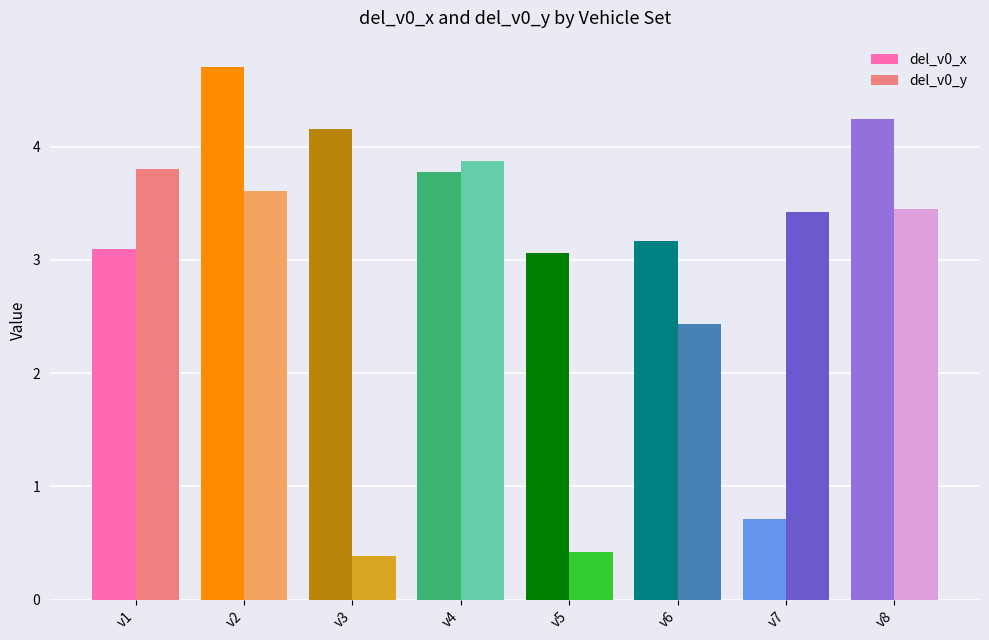

What are all the series names shown in the legend?

del_v0_x, del_v0_y